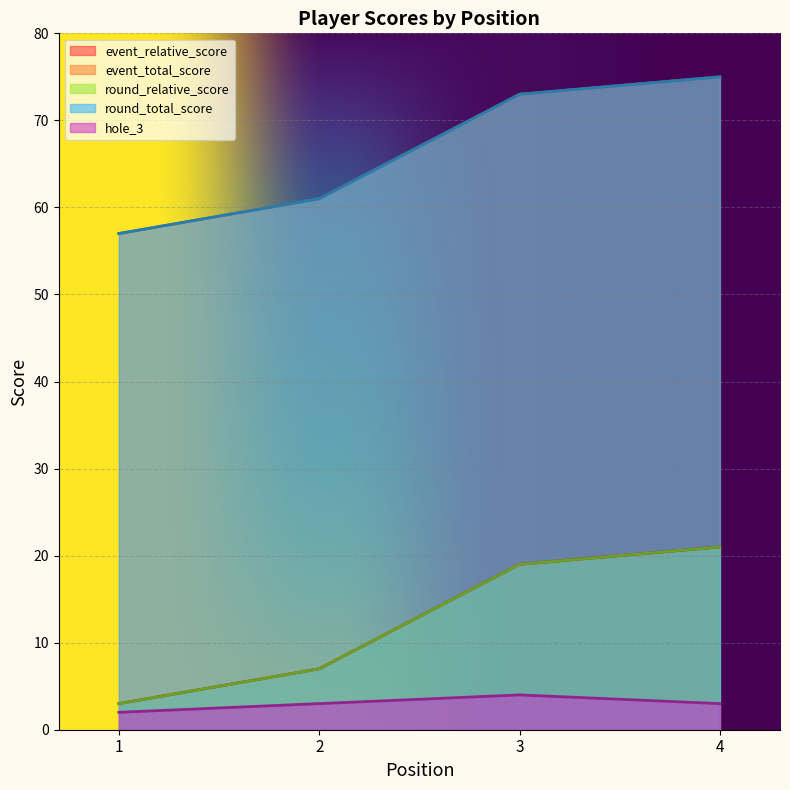

What is the value of the event_total_score point at the 2nd from the left?

61